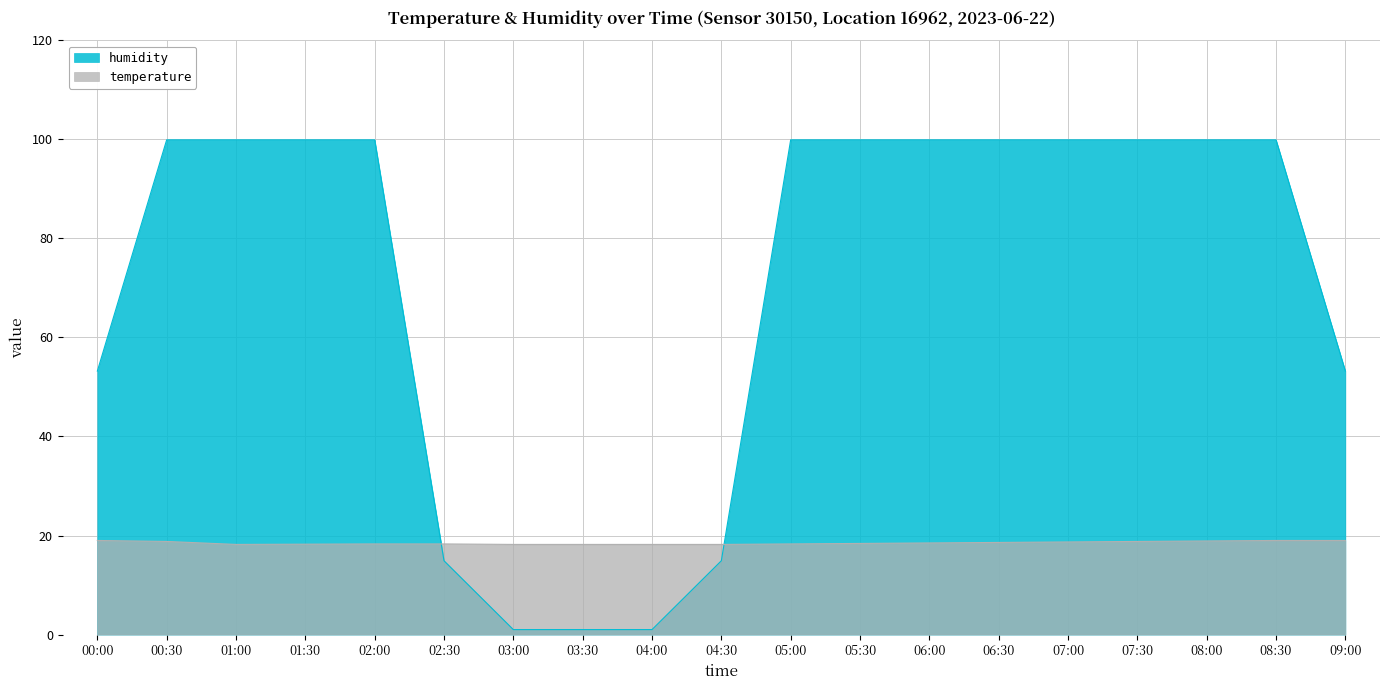

What position from the right is 03:00?

13